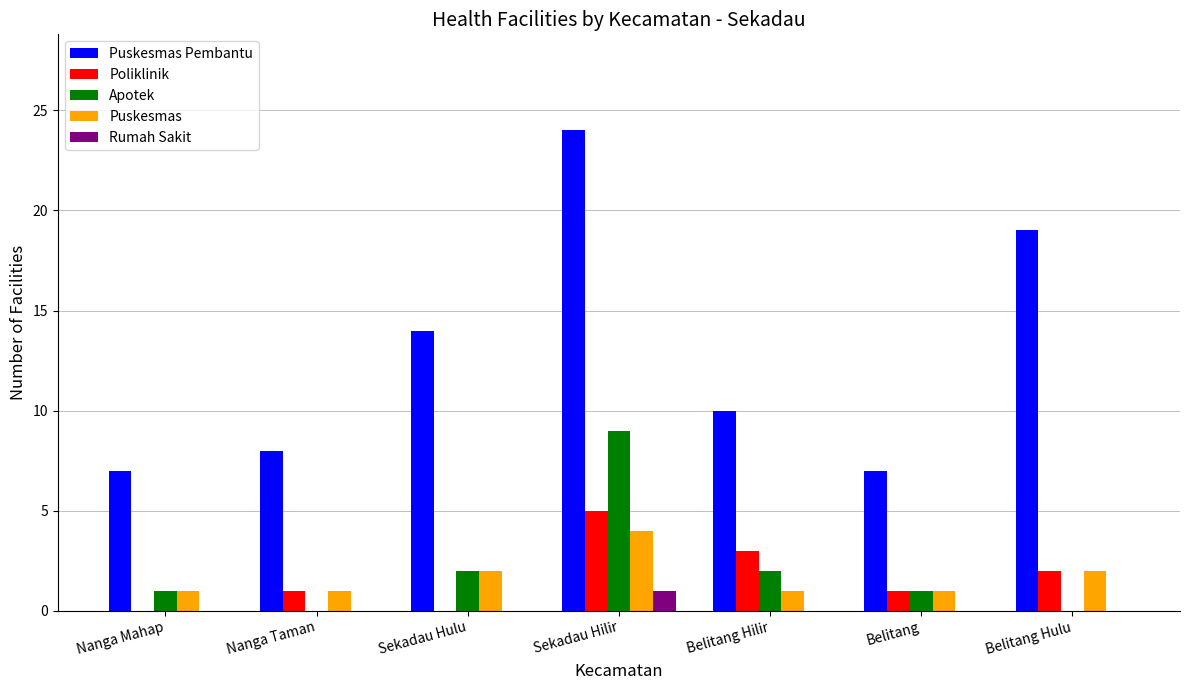

What is the average value of the Puskesmas Pembantu series?

13